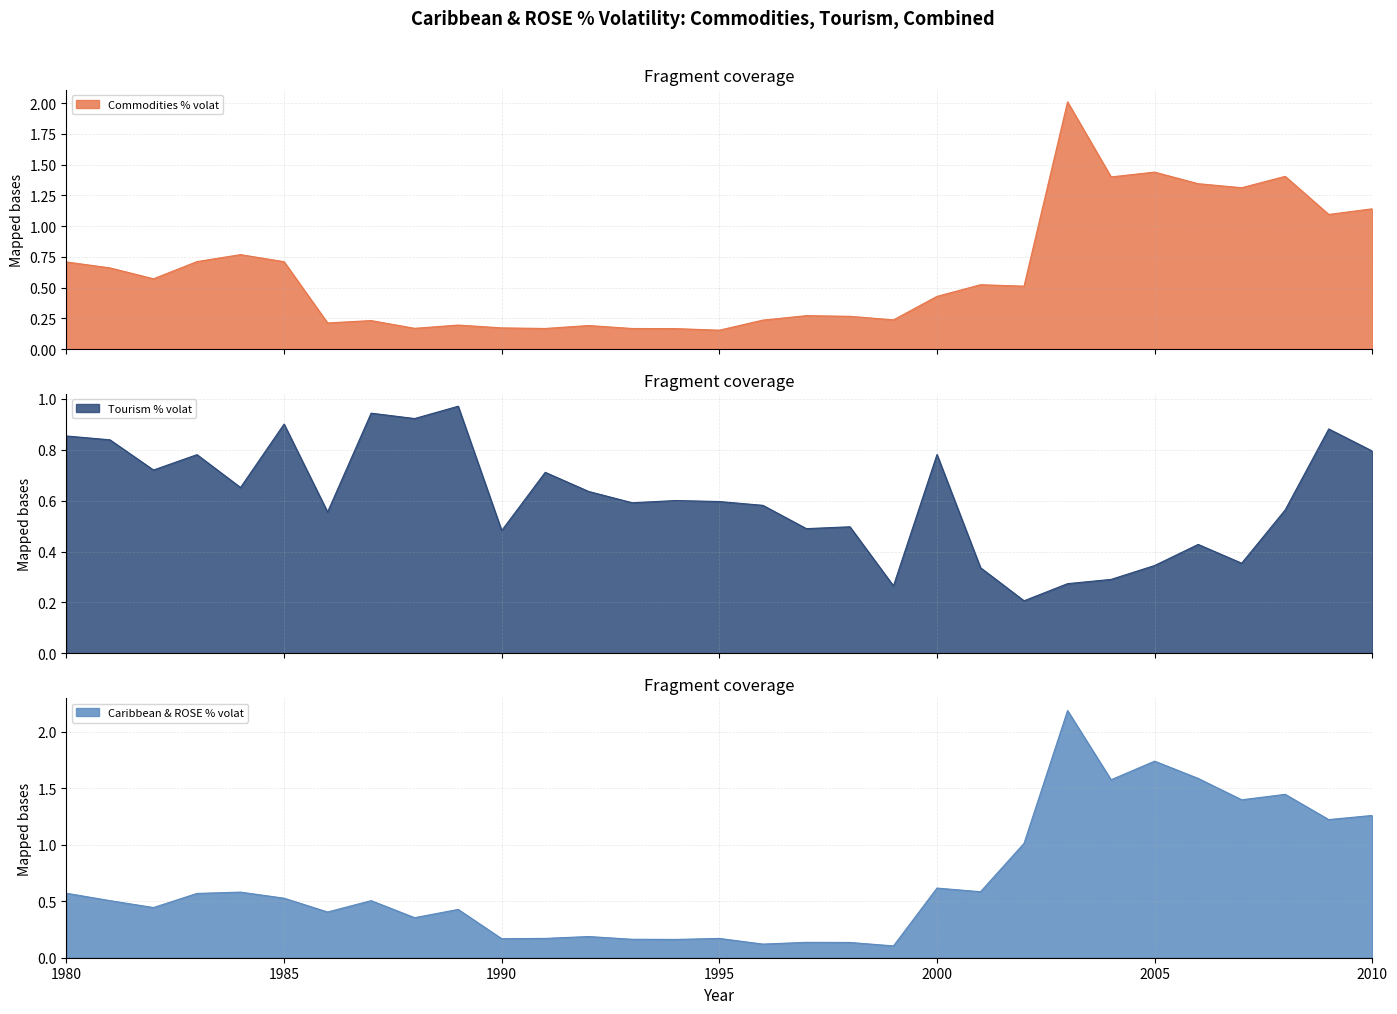

The value of Tourism % volat at 1995 is 0.6. True or false?

True